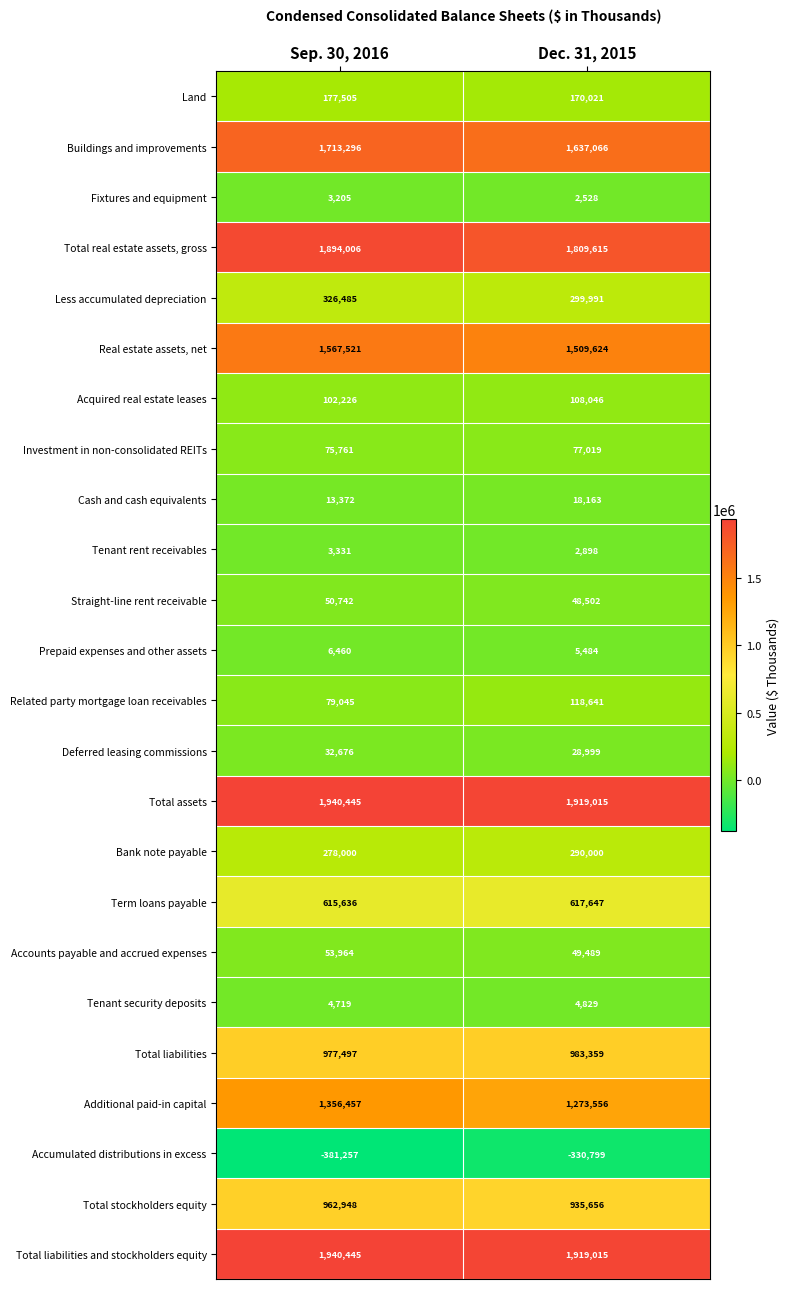

What is the total value across all series at Dec. 31, 2015?

13498364